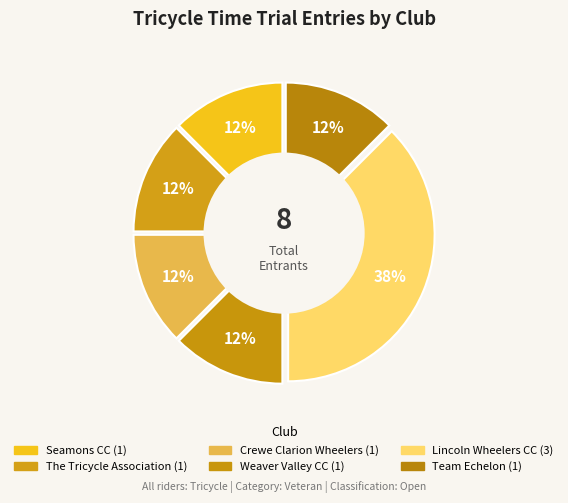

What is the largest slice in the pie chart?

Lincoln Wheelers CC (Gary)